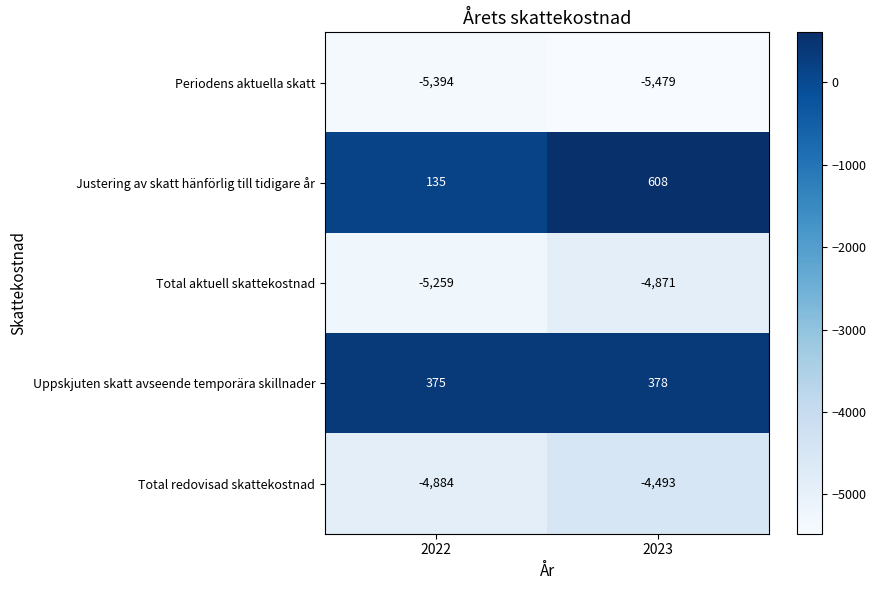

Reading left to right, list all the values displayed in this chart.

Periodens aktuella skatt: -5394	-5479
Justering av skatt hänförlig till tidigare år: 135	608
Total aktuell skattekostnad: -5259	-4871
Uppskjuten skatt avseende temporära skillnader: 375	378
Total redovisad skattekostnad: -4884	-4493